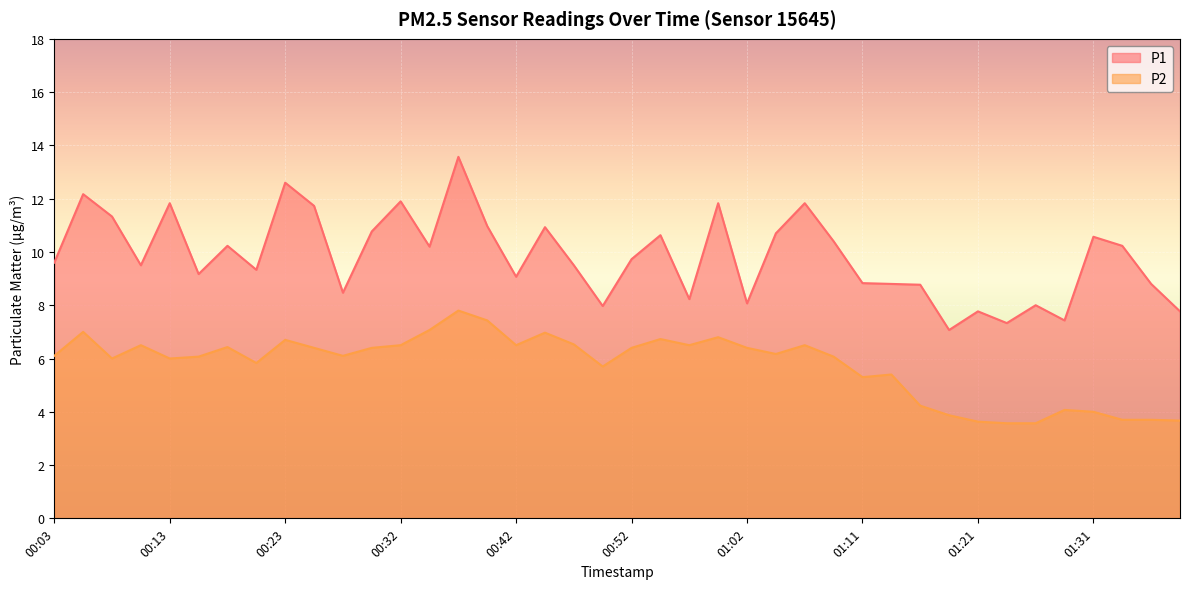

What is the maximum value for P2?

7.8